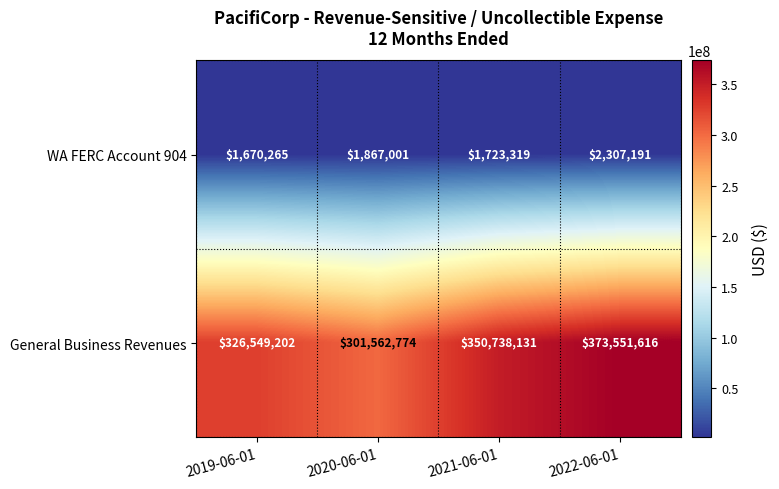

Which series has the largest total across all categories?

General Business Revenues